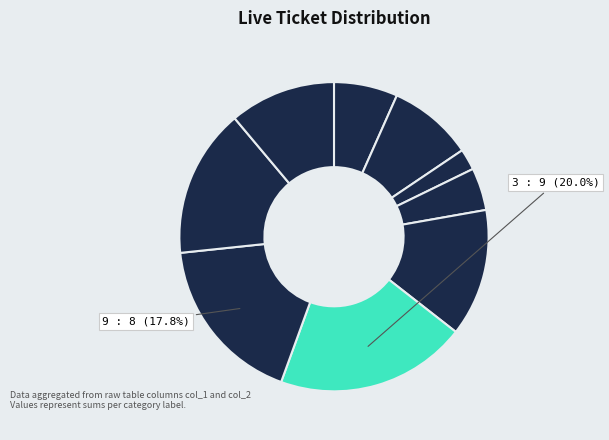

Rank the categories by value from highest to lowest.

1, 5, 9, 2, 4, 6, 3, 7, 8